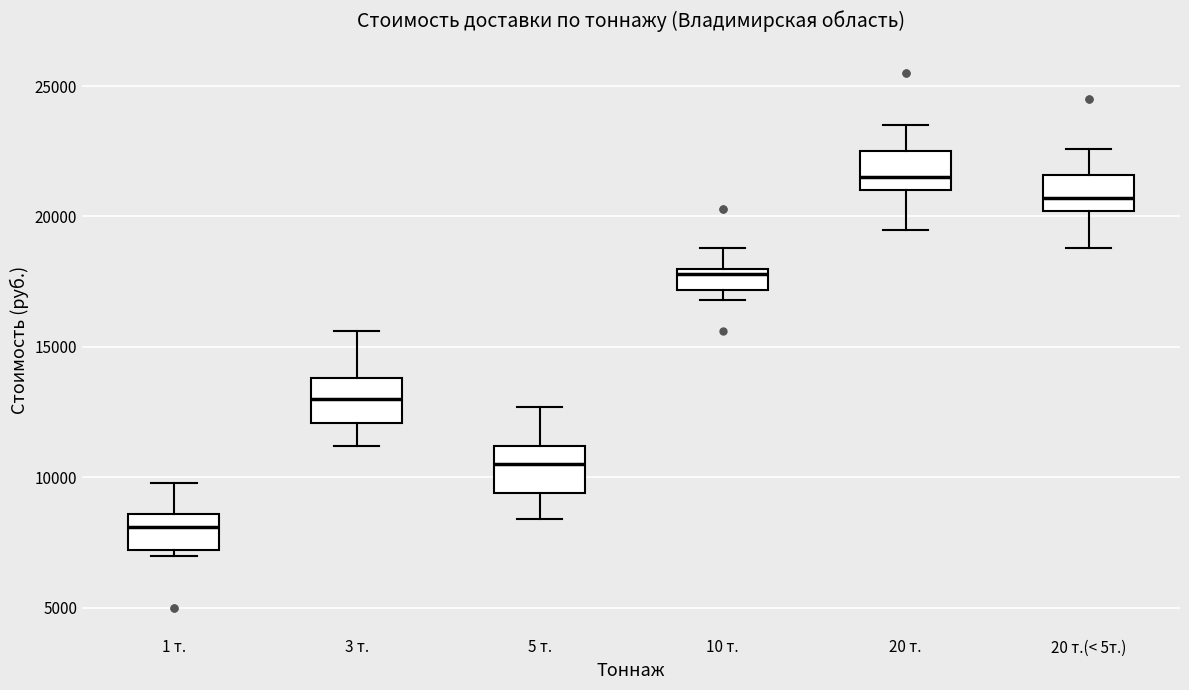

Where is the lower edge of the box for 10 т. on the y-axis? The values are not printed on the chart, so give them approximately, as read against the axis.

17000